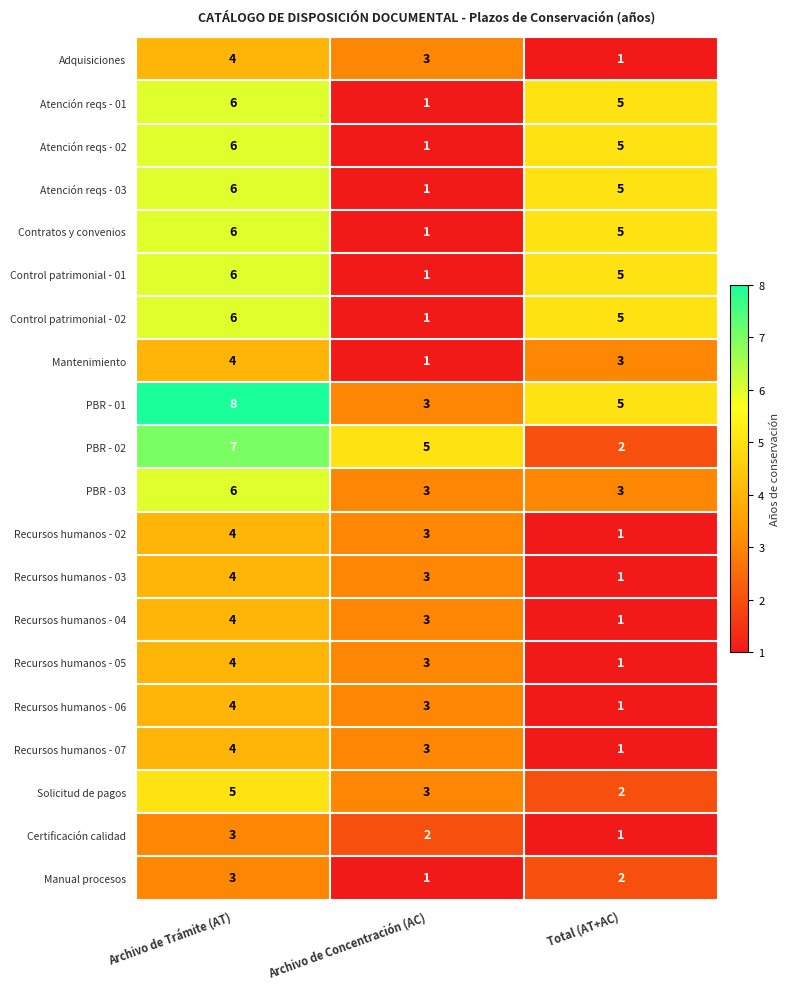

At which category is the sum across all series the highest?

Archivo de Trámite (AT)